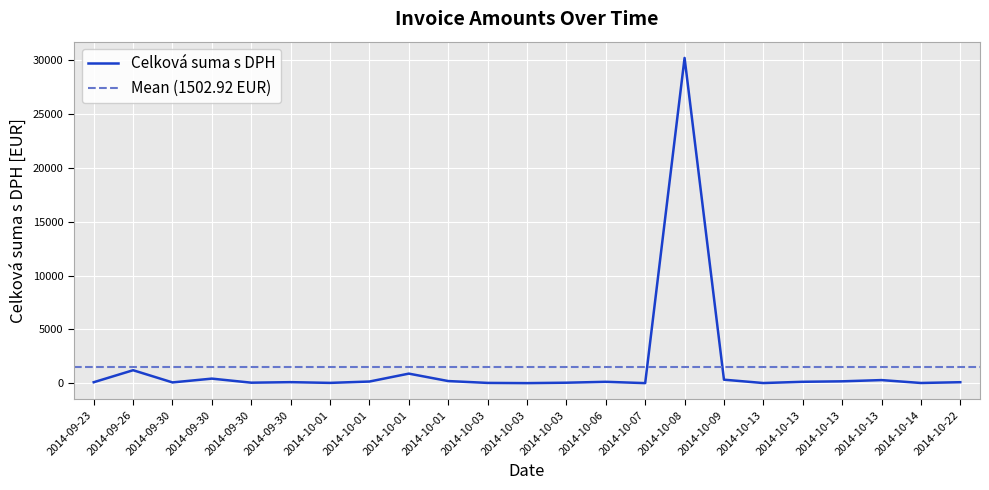

Which label corresponds to the smallest value in the chart?

2014-10-07